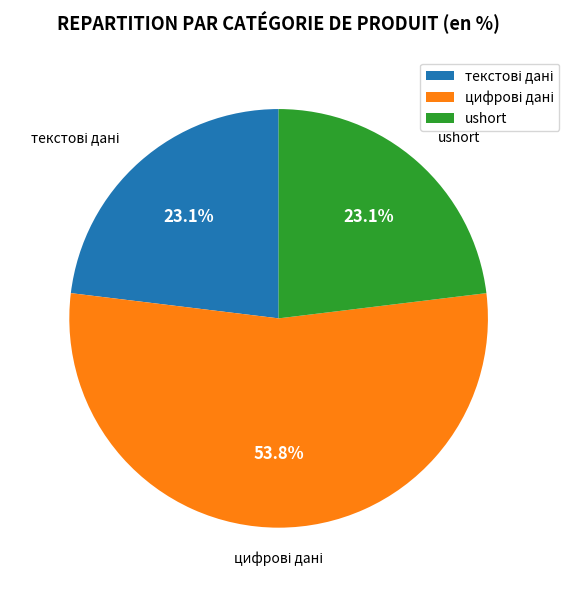

How many segments does this pie chart have?

3